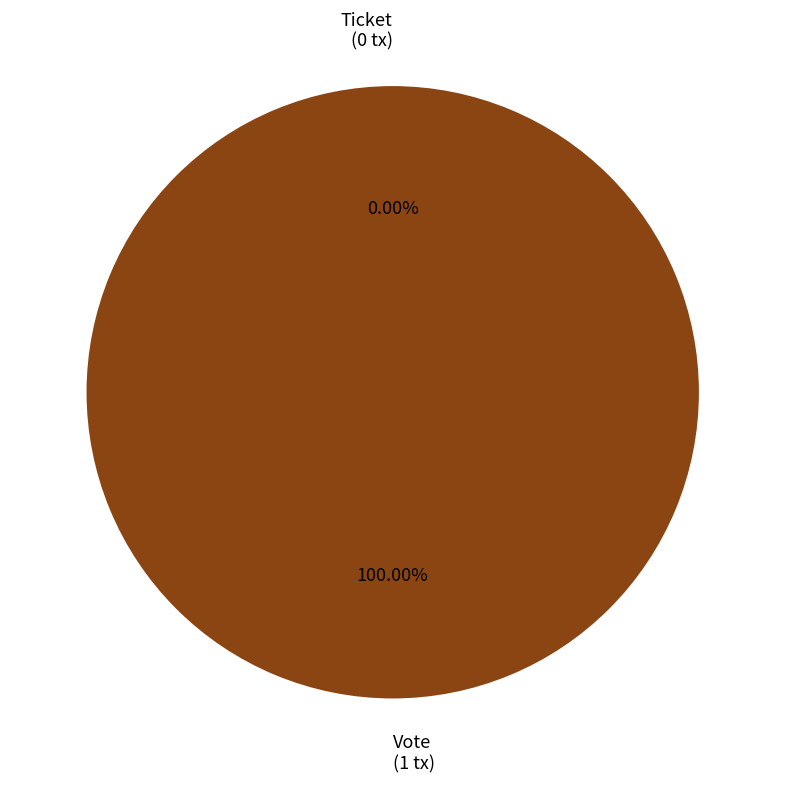

Combined, what portion of the pie is Ticket and Vote?

100.0%